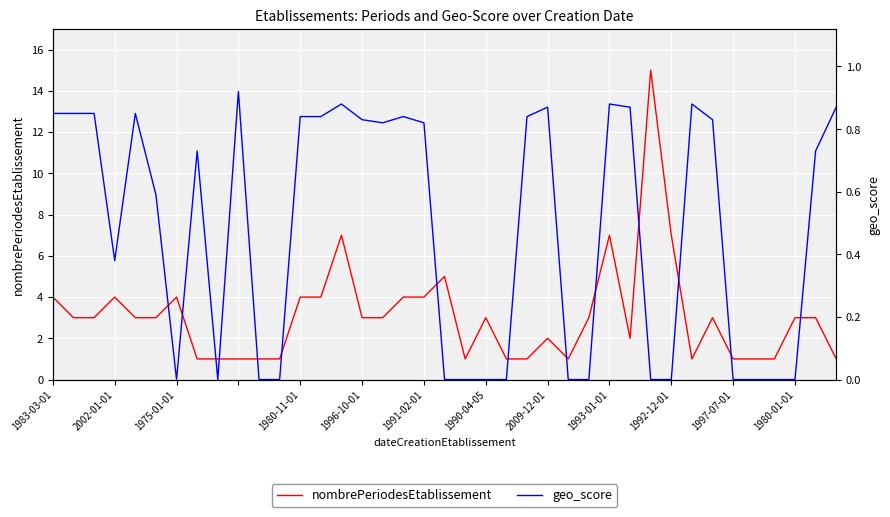

At which category is the sum across all series the highest?

29